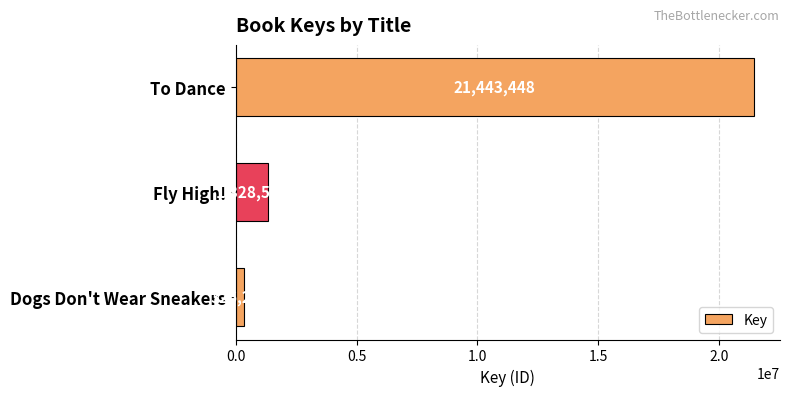

What position from the top is Dogs Don't Wear Sneakers?

3